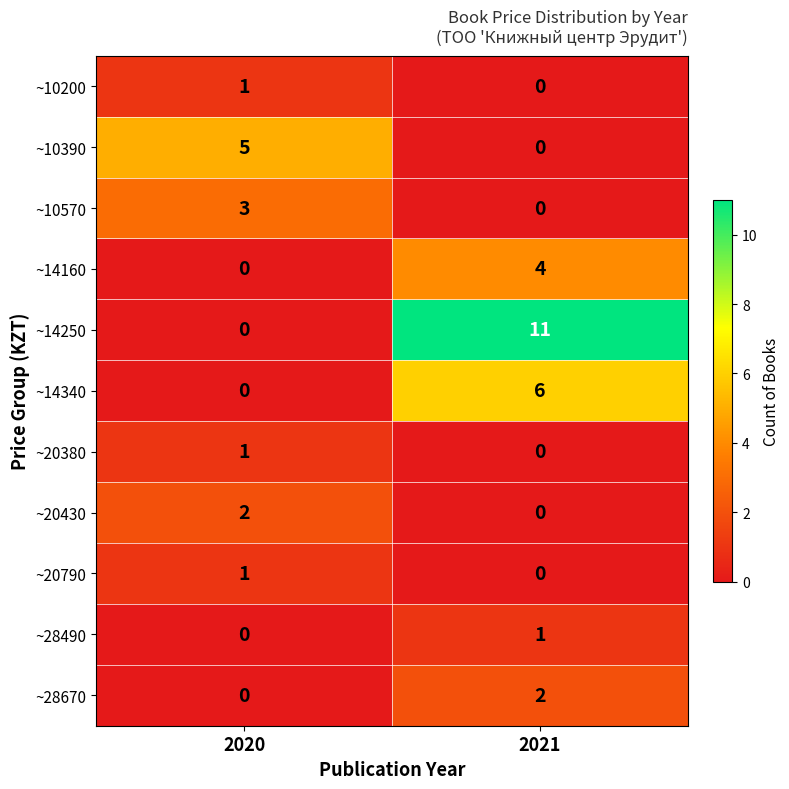

What is the difference between the ~14250 values at 2020 and 2021?

11